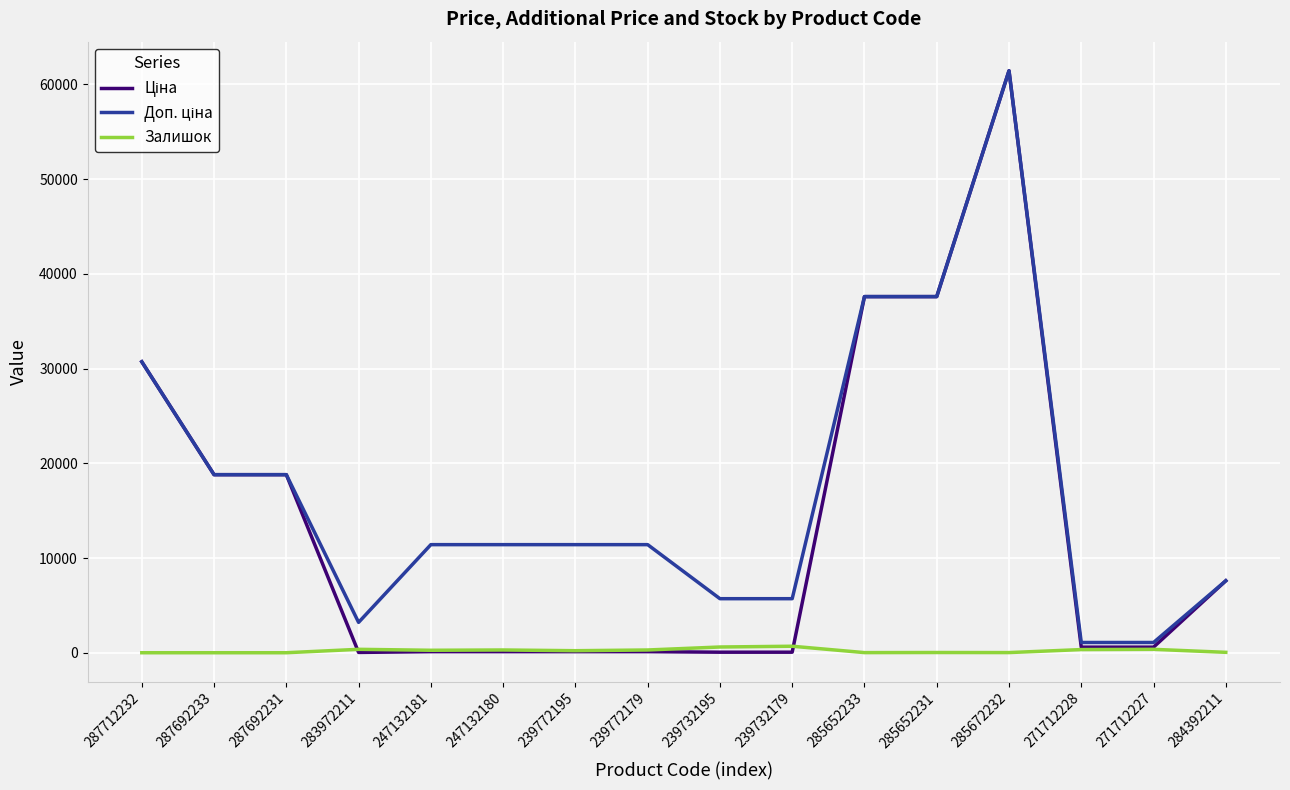

What is the maximum value shown in the chart?

61434.3